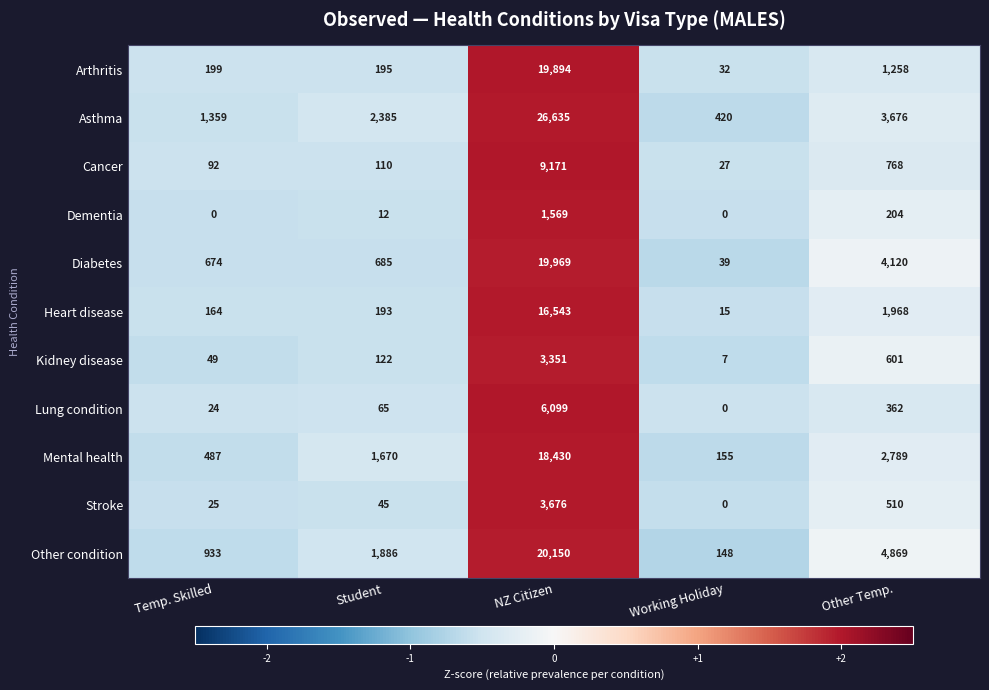

List the series in order of their peak value, highest first.

Asthma, Other condition, Diabetes, Arthritis, Mental health, Heart disease, Cancer, Lung condition, Stroke, Kidney disease, Dementia